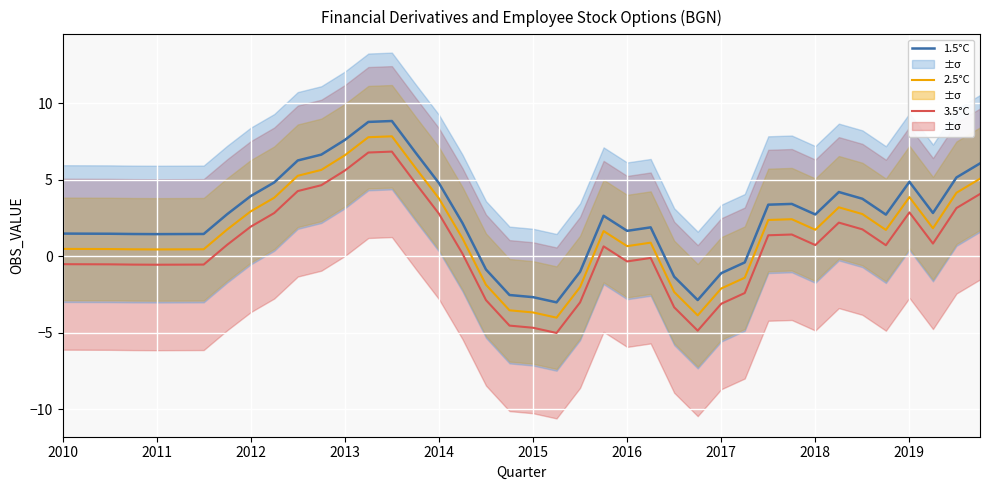

At which category is the sum across all series the highest?

14